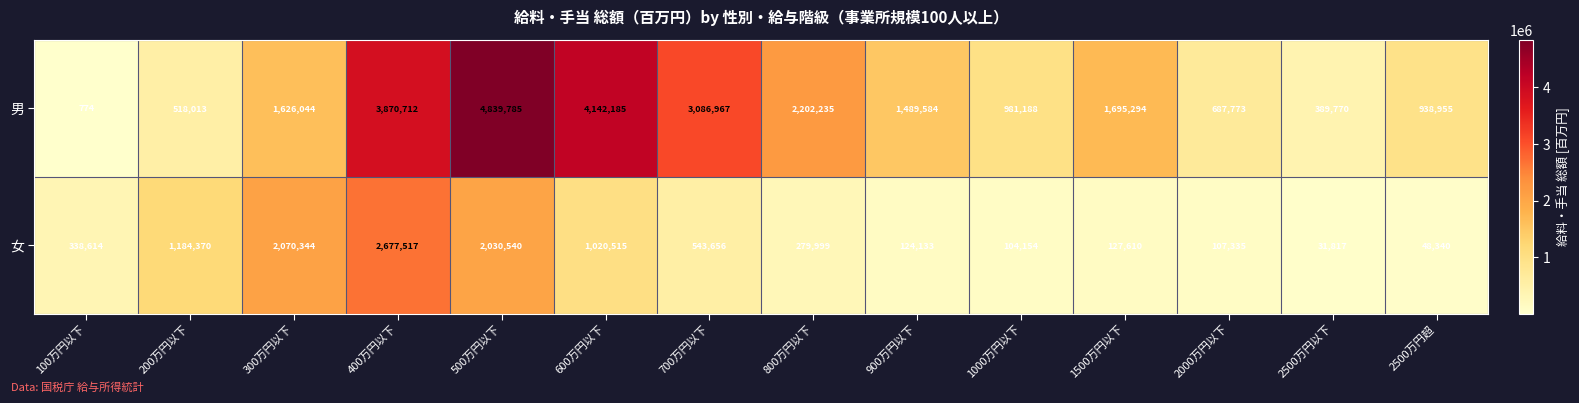

Rank the series by their maximum value, from lowest to highest.

女, 男